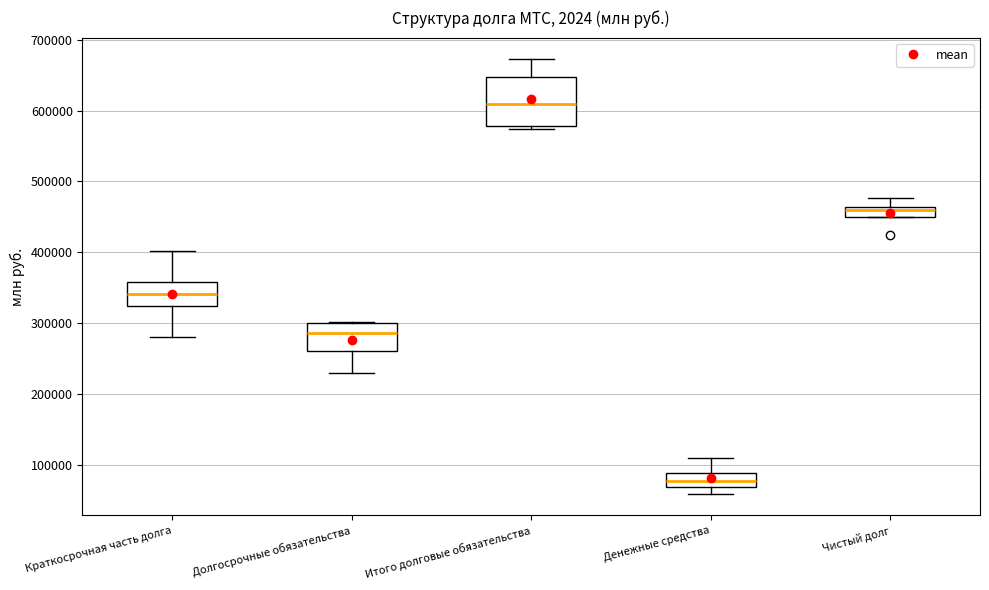

Which box is the tallest, from its lower edge to its upper edge?

Итого долговые обязательства